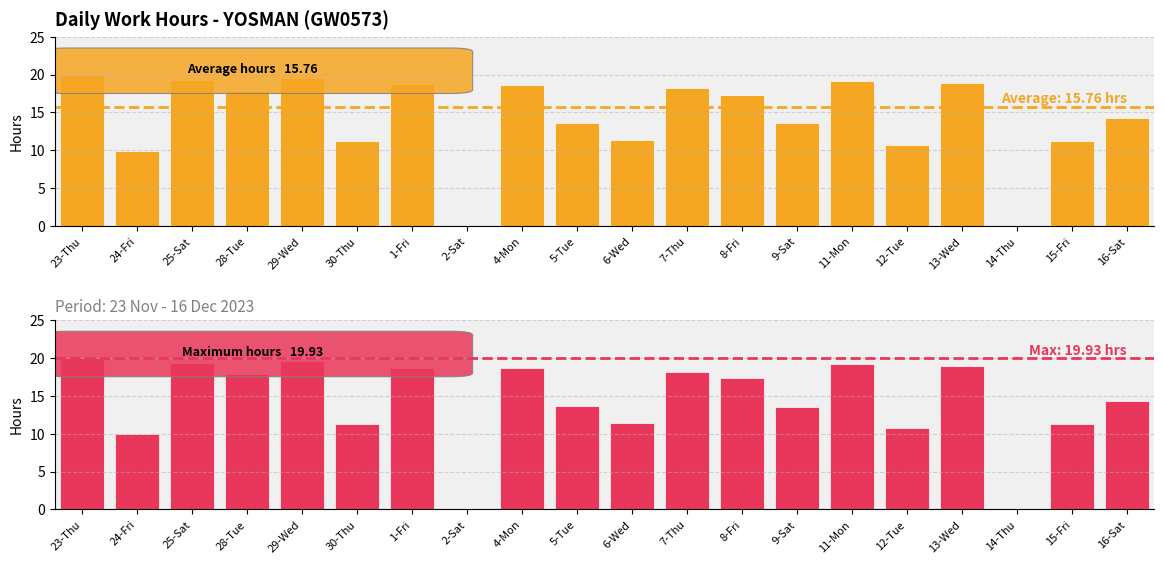

What is the value of the 17th bar from the left?

18.9